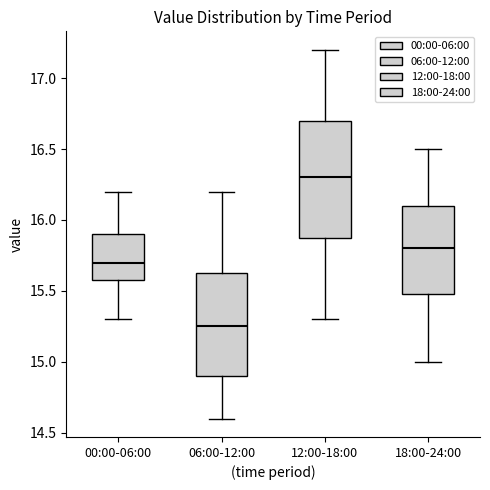

Reading left to right, read every box against the y-axis: the position of its median line, the range the box covers, and the ends of its whiskers. The values are not printed on the chart, so give them approximately, as read against the axis.

00:00-06:00: median 15.70, box 15.60 to 15.90, whiskers 15.30 to 16.20
06:00-12:00: median 15.25, box 14.90 to 15.65, whiskers 14.60 to 16.20
12:00-18:00: median 16.30, box 15.90 to 16.70, whiskers 15.30 to 17.20
18:00-24:00: median 15.80, box 15.50 to 16.10, whiskers 15.00 to 16.50